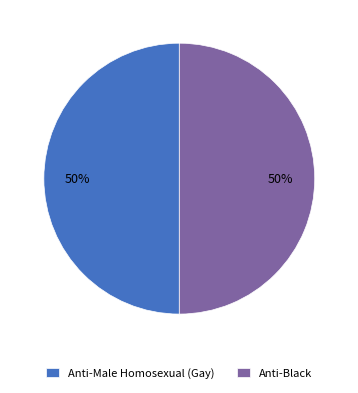

What is the ratio of the value at Anti-Male Homosexual (Gay) to the value at Anti-Black?

1.0